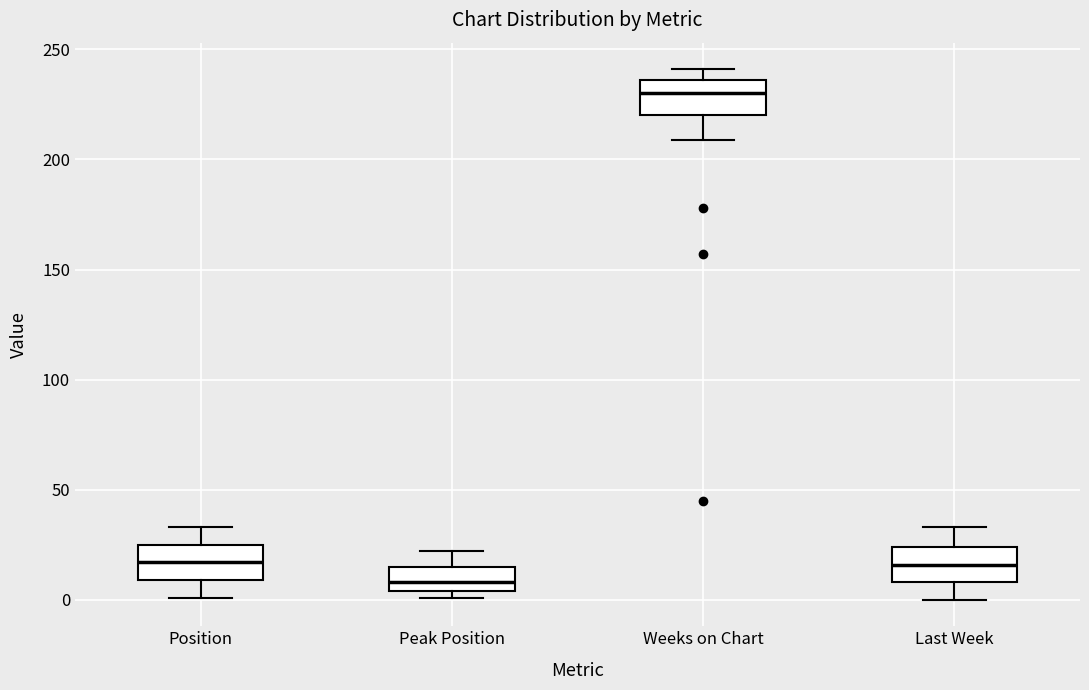

Reading left to right, transcribe this box plot: for each box, give where its median line is, the range the box spans, and where its two whiskers end, as read against the y-axis. The values are not printed on the chart, so give them approximately, as read against the axis.

Position: median 15, box 10 to 25, whiskers 0 to 35
Peak Position: median 10, box 5 to 15, whiskers 0 to 20
Weeks on Chart: median 230, box 220 to 235, whiskers 210 to 240
Last Week: median 15, box 10 to 25, whiskers 0 to 35